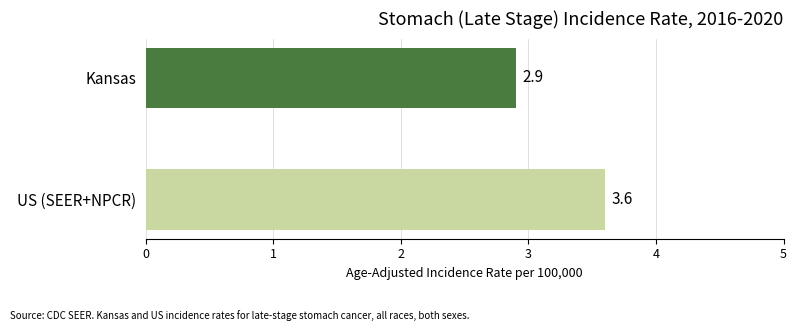

What is the approximate value at Kansas?

2.9